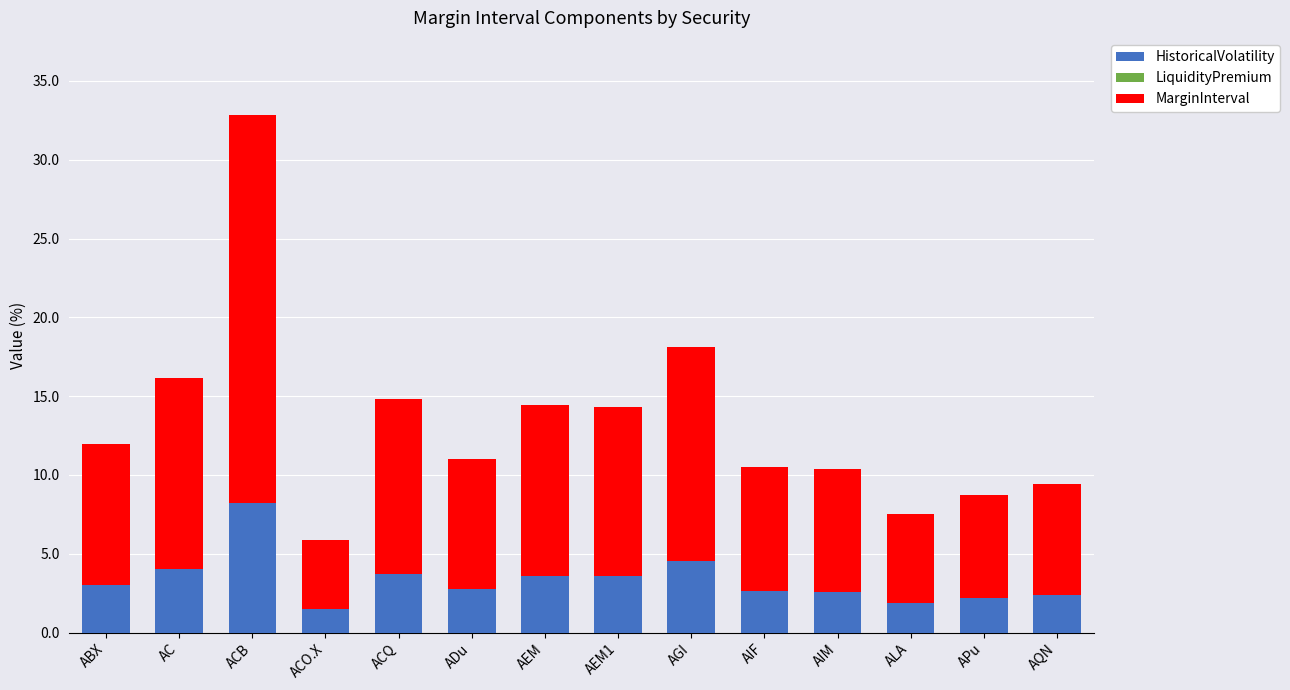

The HistoricalVolatility series shows 2.0 at AGI. True or false?

False